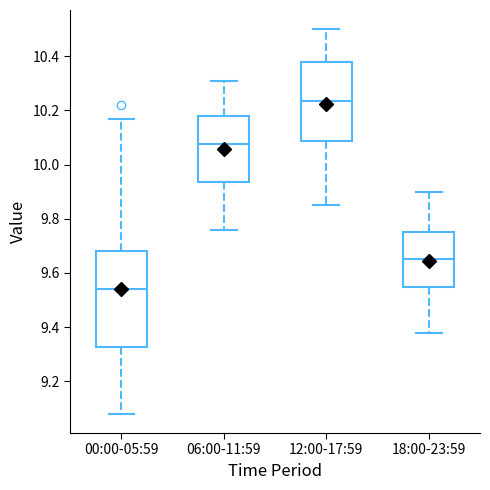

Reading left to right, read every box against the y-axis: the position of its median line, the range the box covers, and the ends of its whiskers. The values are not printed on the chart, so give them approximately, as read against the axis.

00:00-05:59: median 9.54, box 9.32 to 9.68, whiskers 9.08 to 10.18
06:00-11:59: median 10.08, box 9.94 to 10.18, whiskers 9.76 to 10.32
12:00-17:59: median 10.24, box 10.08 to 10.38, whiskers 9.86 to 10.50
18:00-23:59: median 9.66, box 9.56 to 9.76, whiskers 9.38 to 9.90